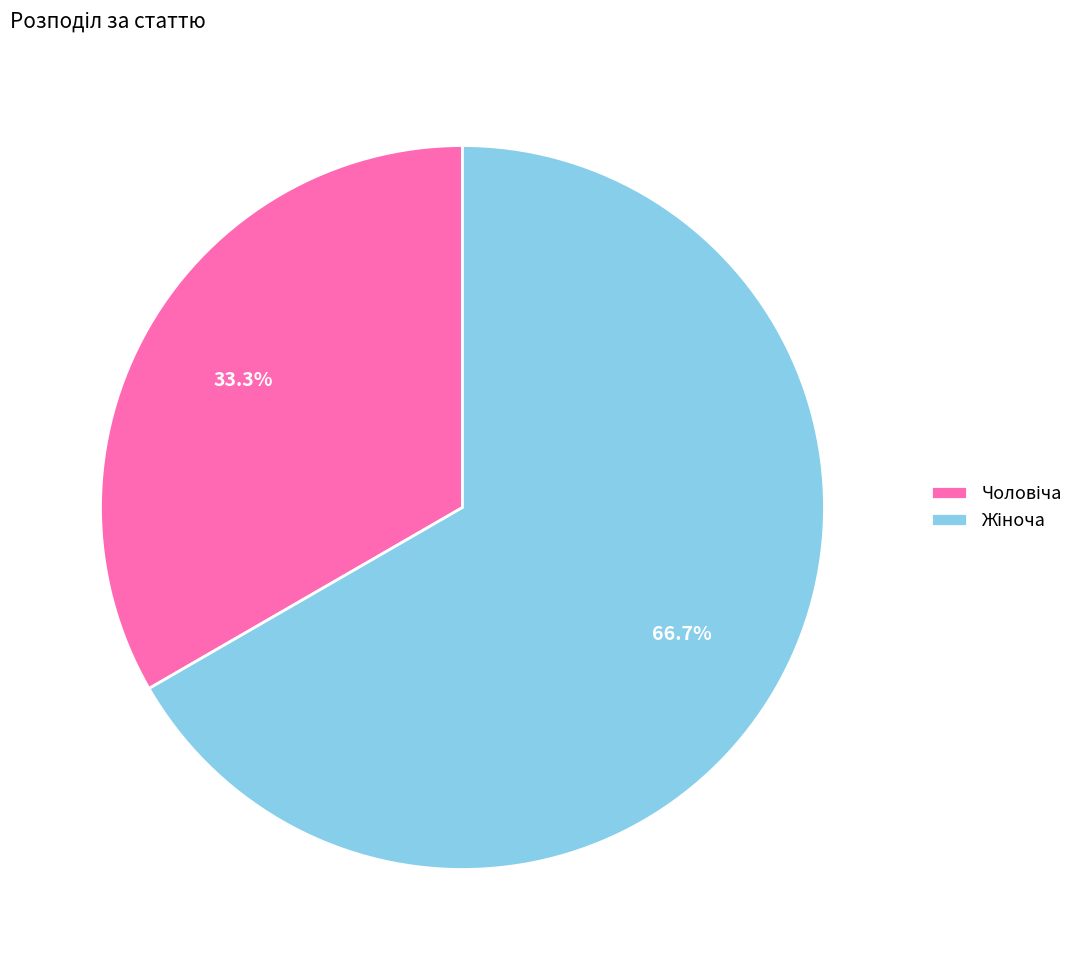

Is there a majority slice in this chart?

Yes